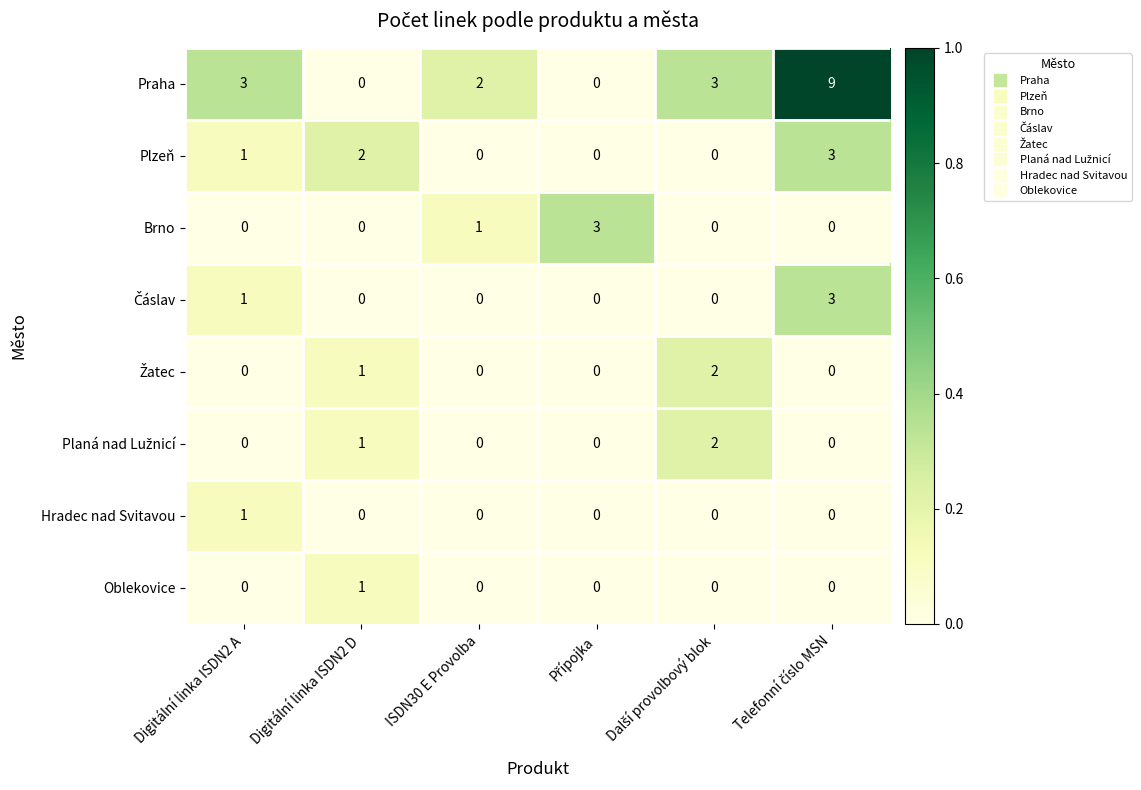

What is the difference between the highest and lowest values at Digitální linka ISDN2 D?

2